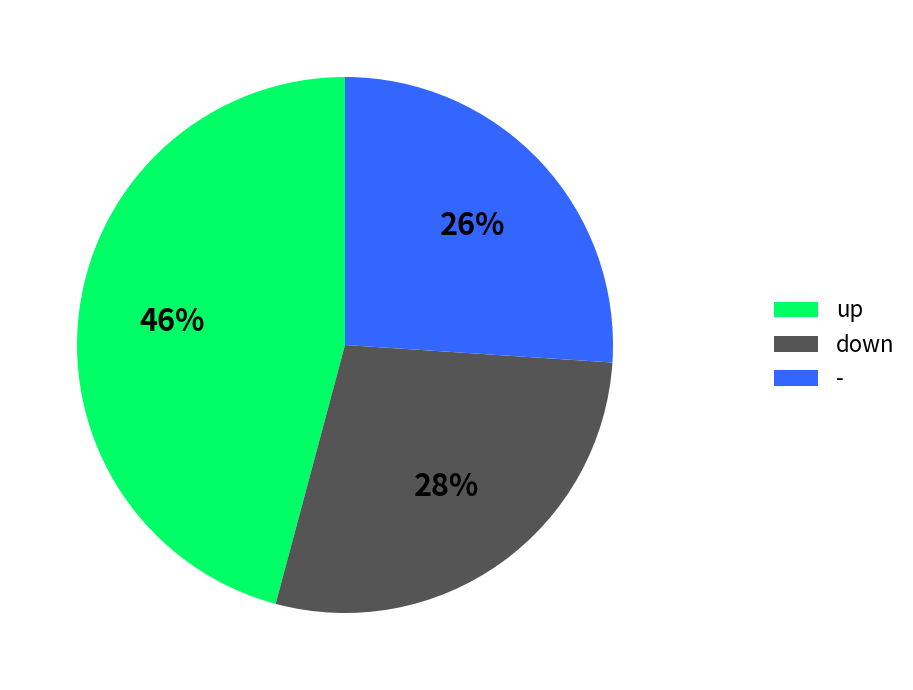

Count the number of slices in the pie.

3